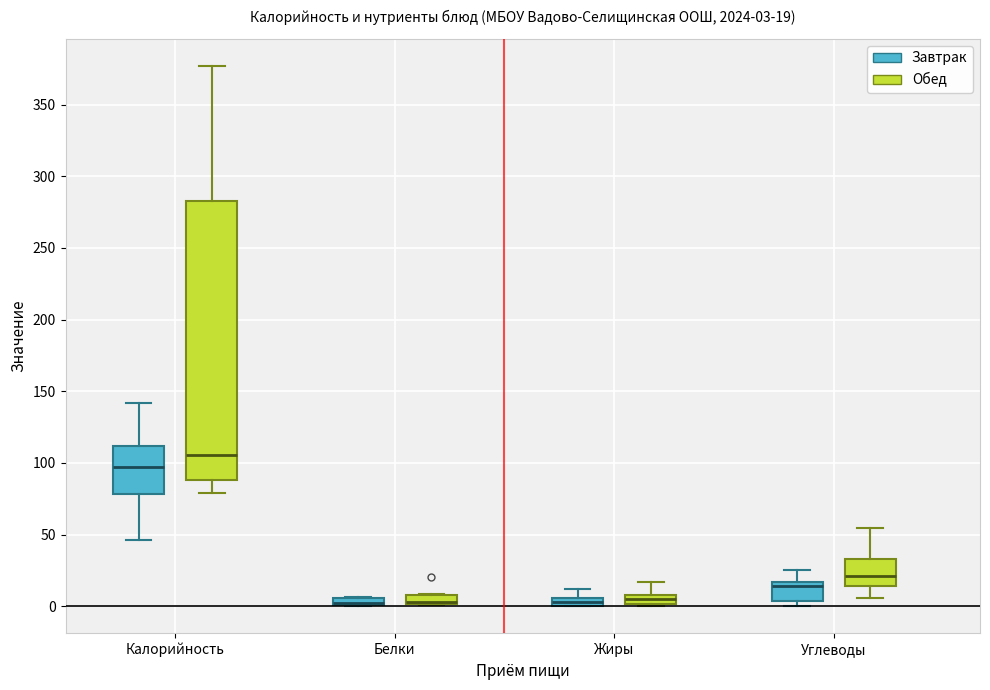

Which box is the tallest, from its lower edge to its upper edge?

Калорийность (Обед)